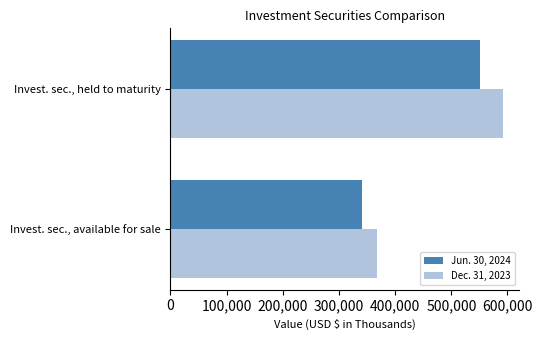

Is it true that Dec. 31, 2023 equals 113606 at Invest. sec., available for sale?

False